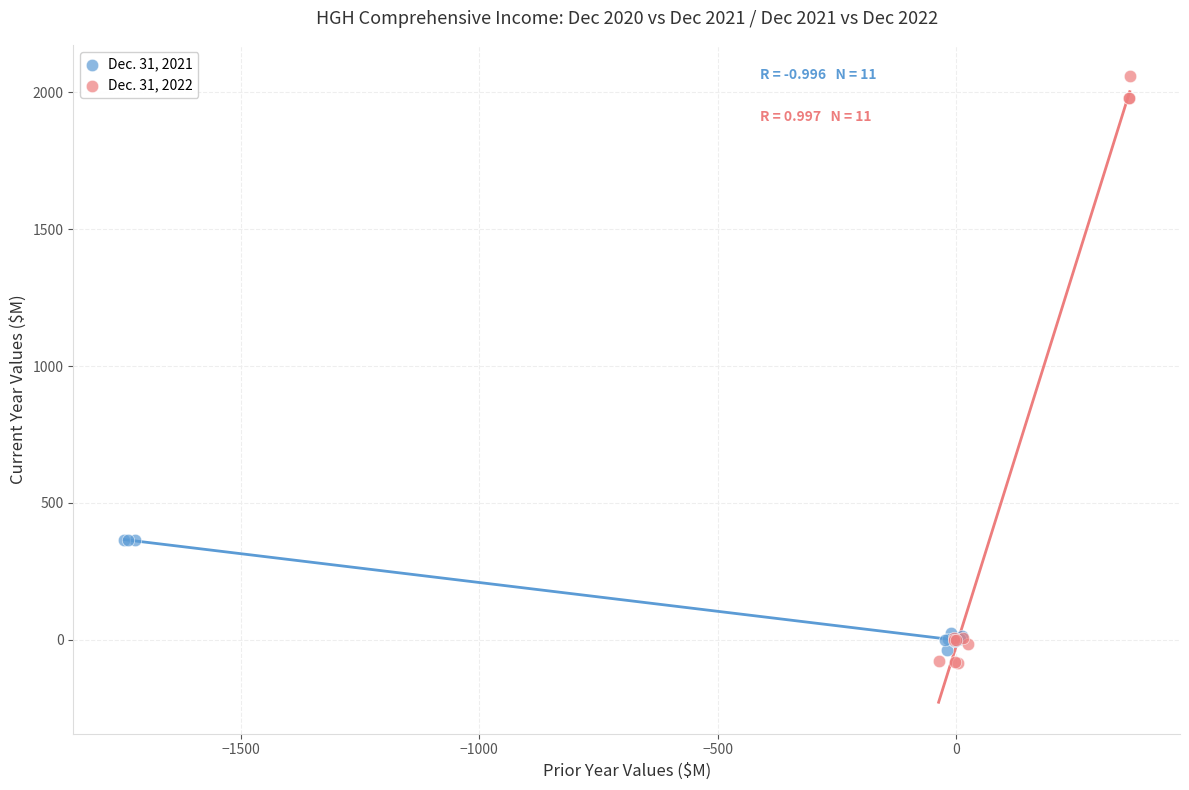

Which series contains the lowest Y value?

Dec. 31, 2022